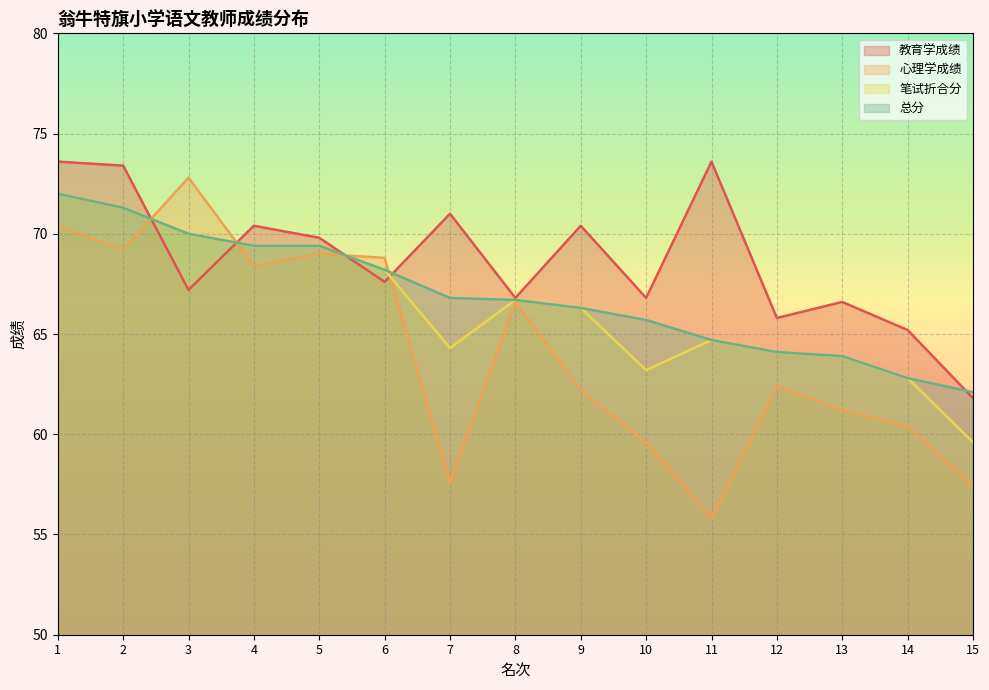

Where is 心理学成绩 nearest to the value 64?

12